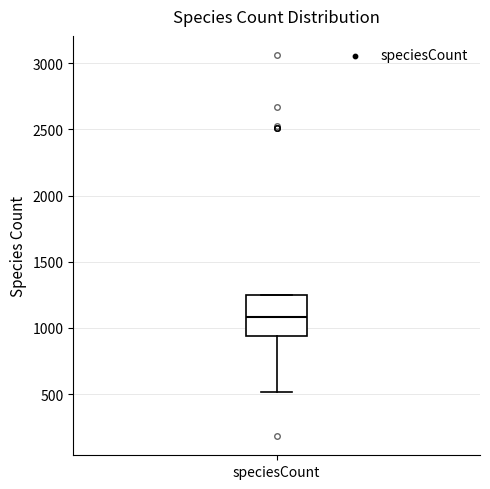

Read this box plot against the y-axis: the position of the median line, the range covered by the box, and the ends of both whiskers. The values are not printed on the chart, so give them approximately, as read against the axis.

median 1100, box 950 to 1250, whiskers 500 to 1250